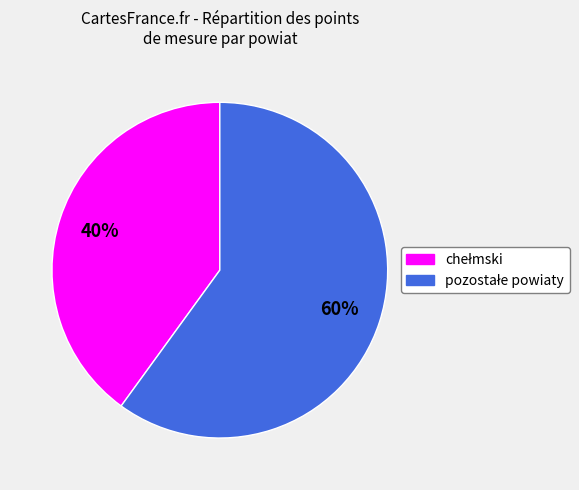

To the nearest percent, what is the average slice percentage?

50%